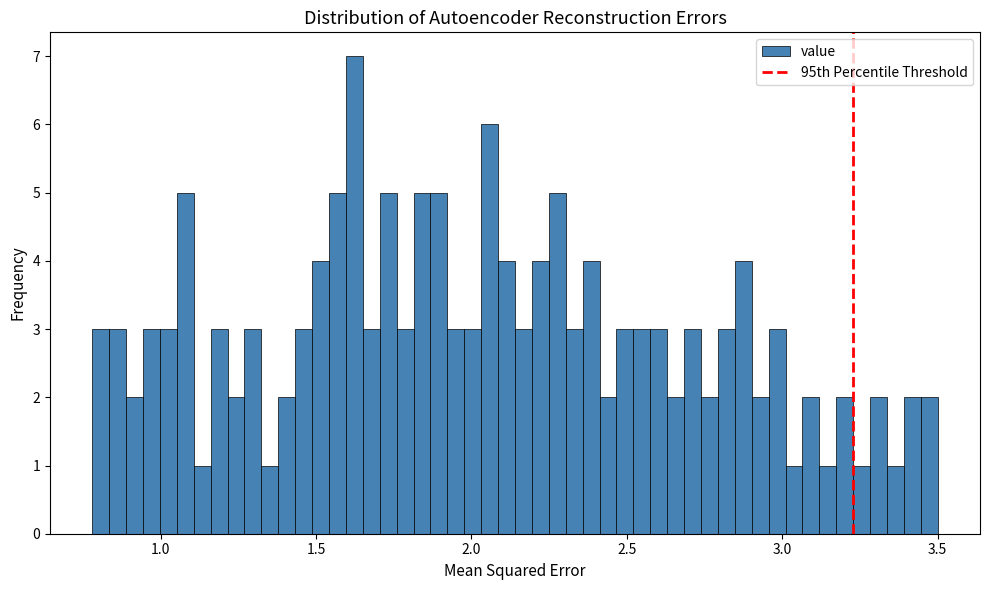

Read against the x-axis, roughly where is the centre of the tallest bar?

1.60